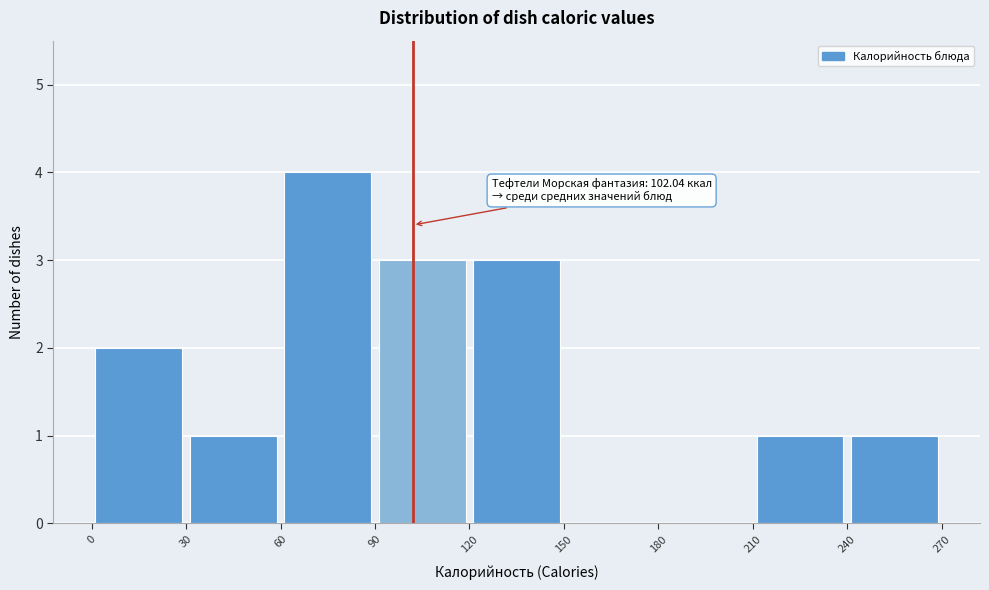

Over which range of the x-axis is the bar tallest?

60 to 90